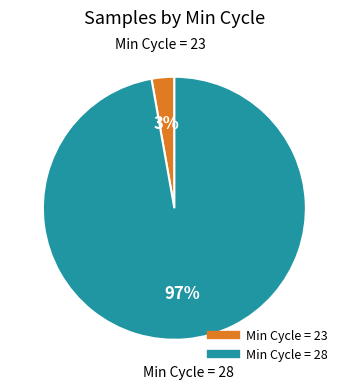

Is there any slice that represents more than half of the pie?

Yes